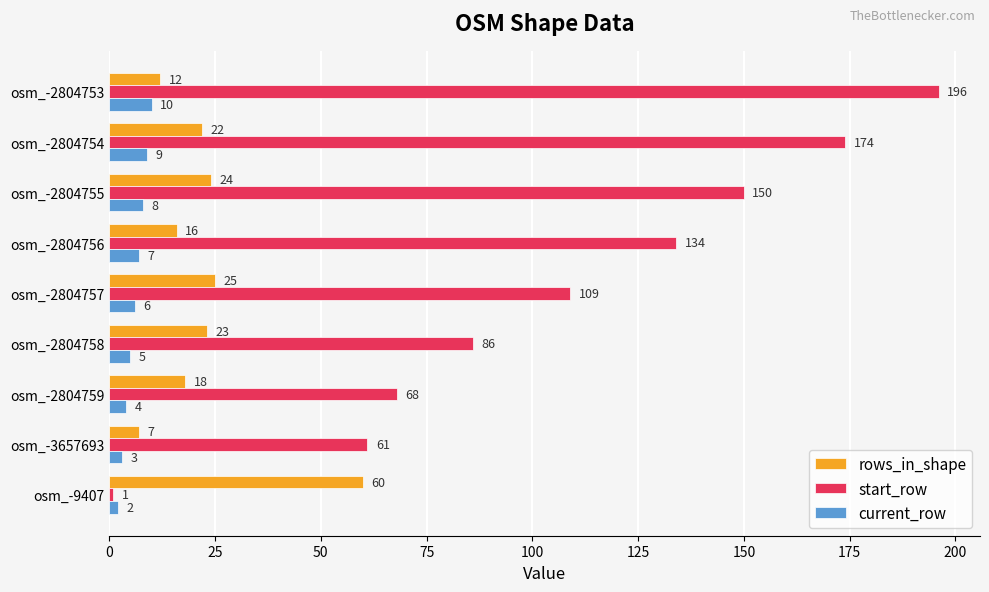

The start_row series shows 174 at osm_-2804754. True or false?

True